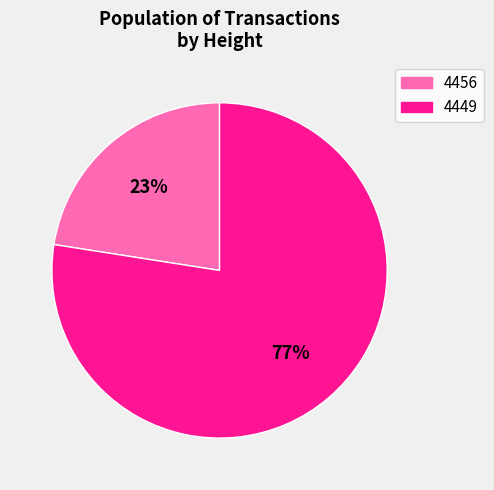

True or false: 4449 accounts for 65% of the total.

False